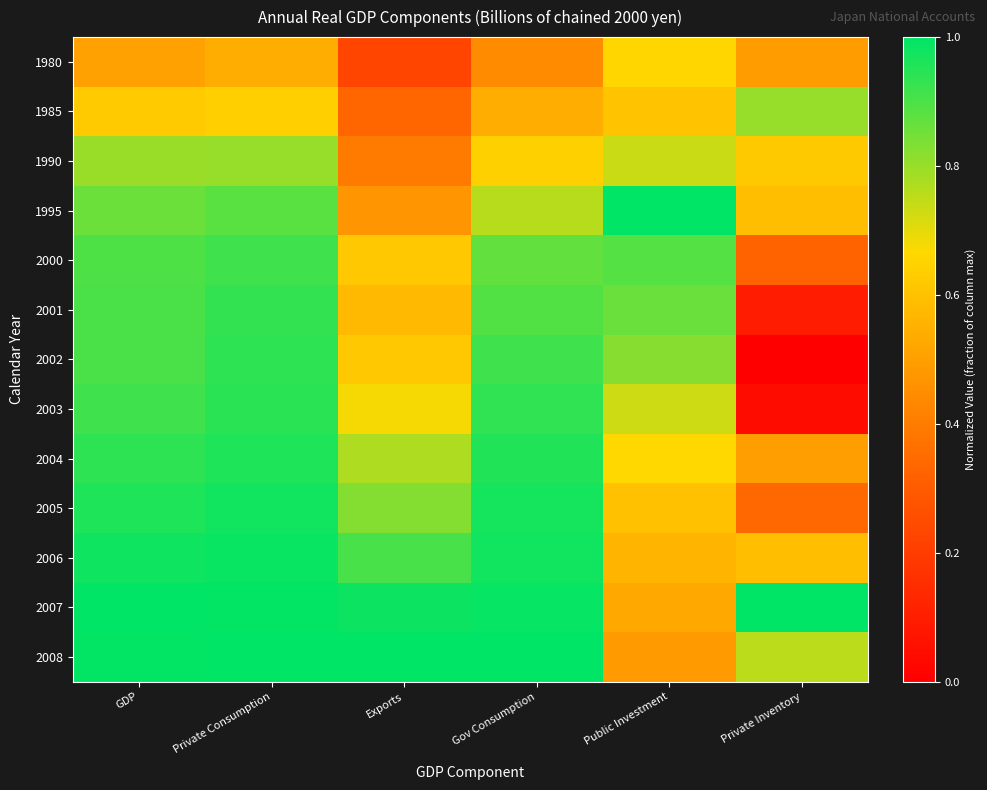

Which series changed the most between Public Investment and Private Inventory?

2002